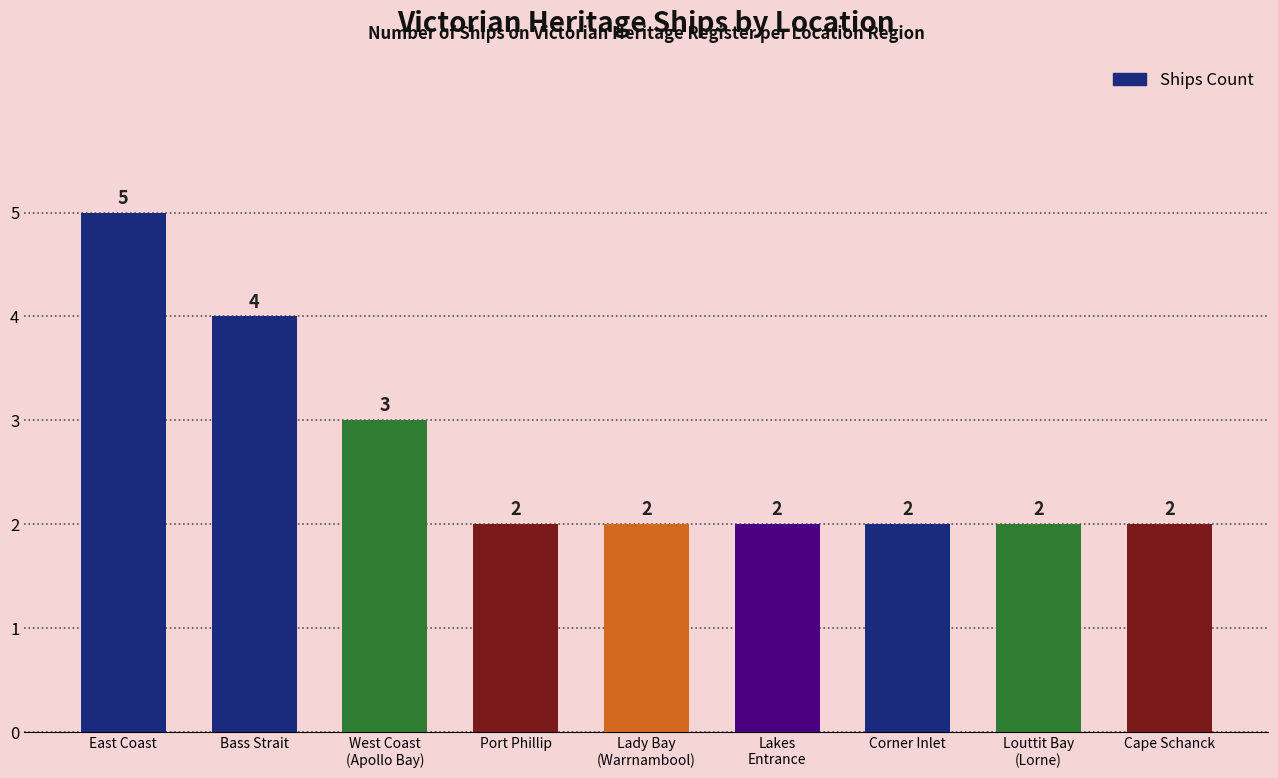

The chart shows a value of 4 at Bass Strait. True or false?

True